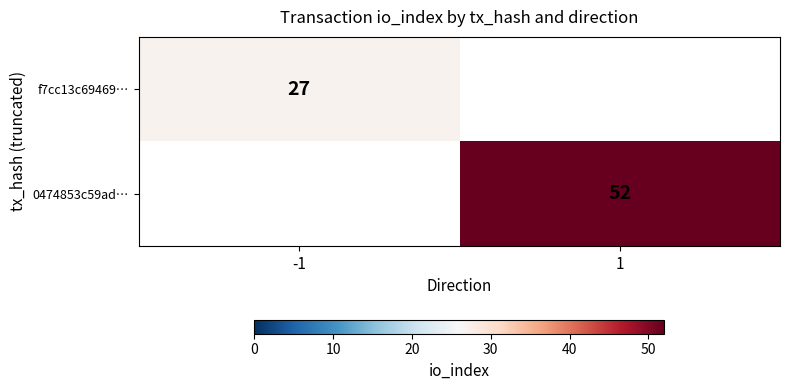

The value of 0474853c59ad… at 1 is 52. True or false?

True